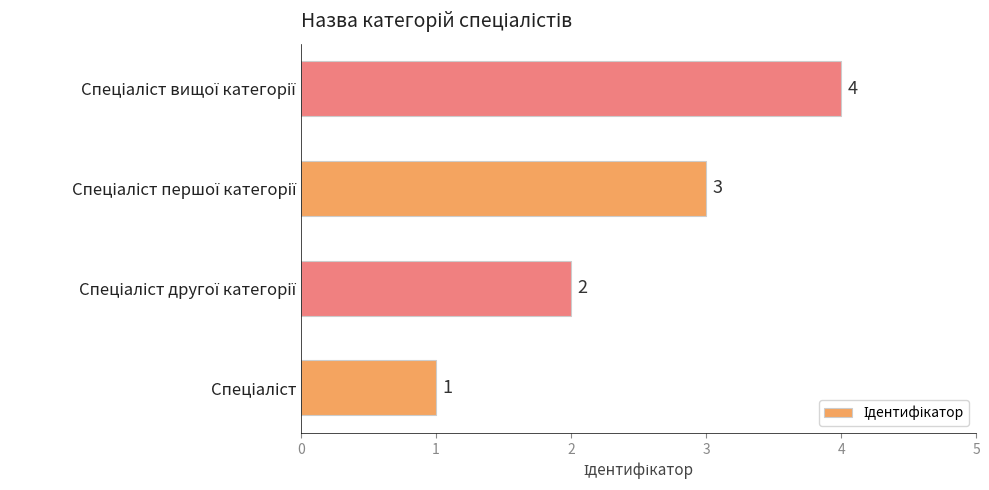

How many values are between 2 and 4?

3